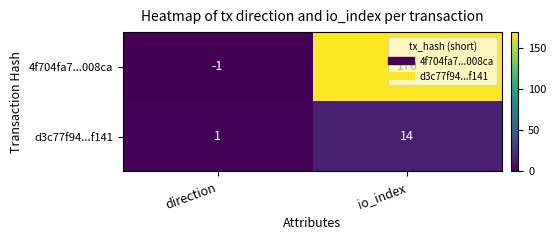

What is the difference between the maximum and minimum values in the d3c77f94...f141 series?

13